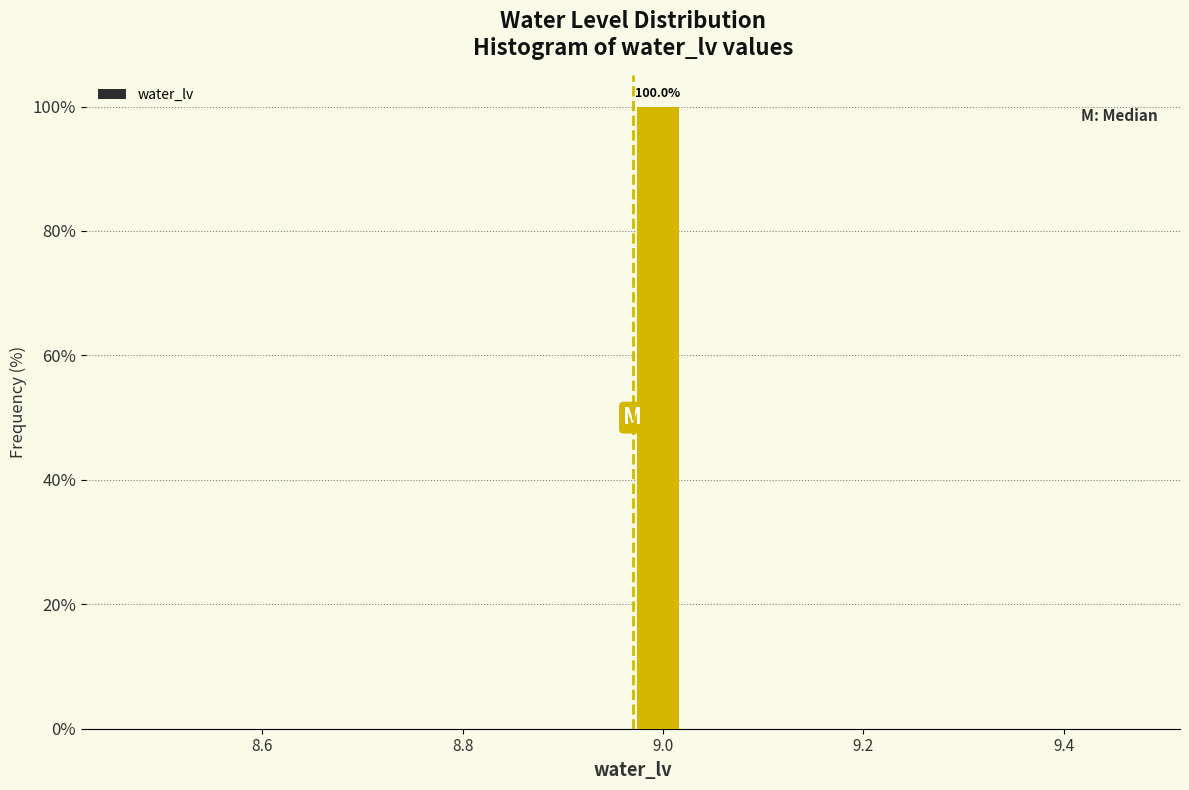

Read against the x-axis, roughly where is the centre of the tallest bar?

9.00